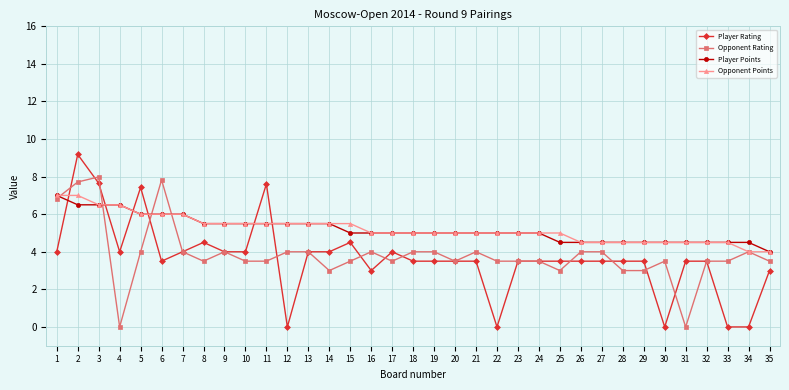

Which series has the largest range (max minus min)?

Player Rating